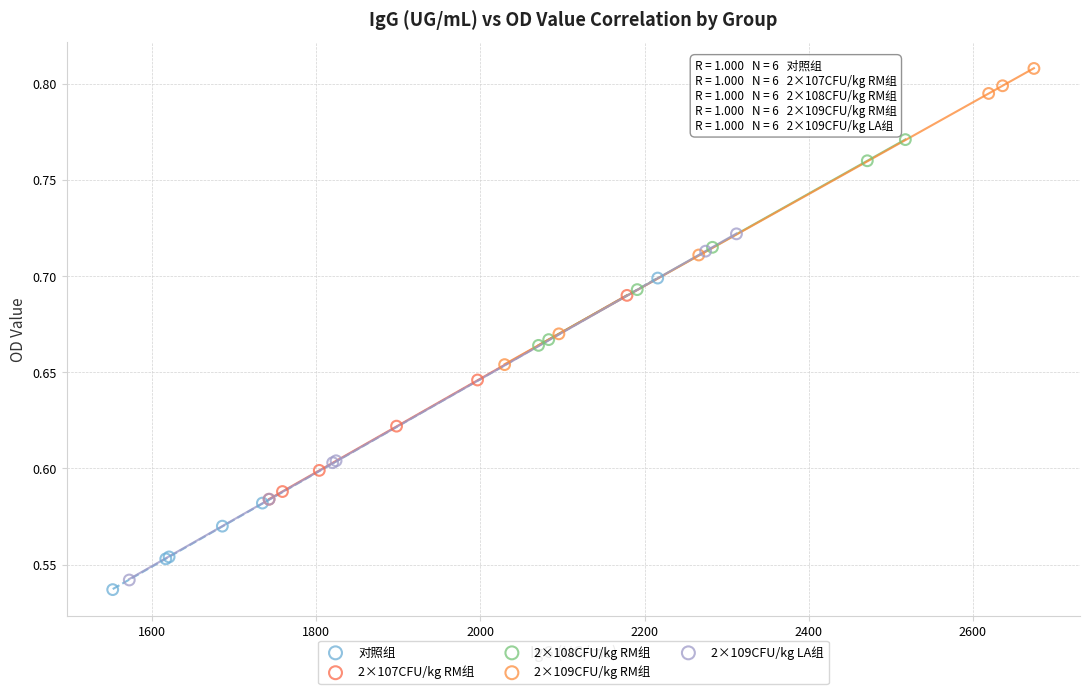

Which series has the widest spread of Y values?

2×109CFU/kg LA组